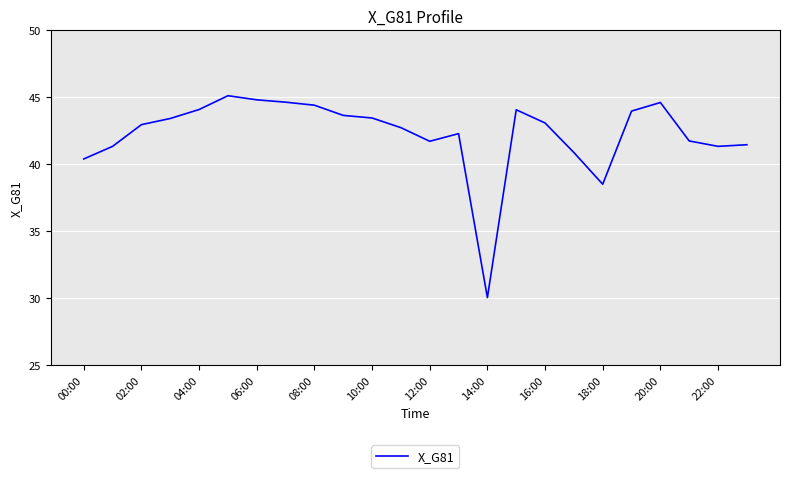

What is the difference between the maximum and minimum values?

15.1